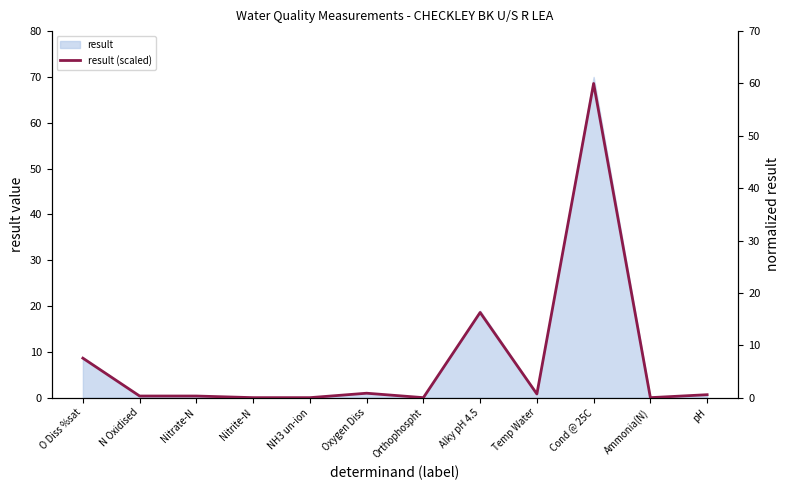

What is the sum of the values at pH and N Oxidised?

0.9